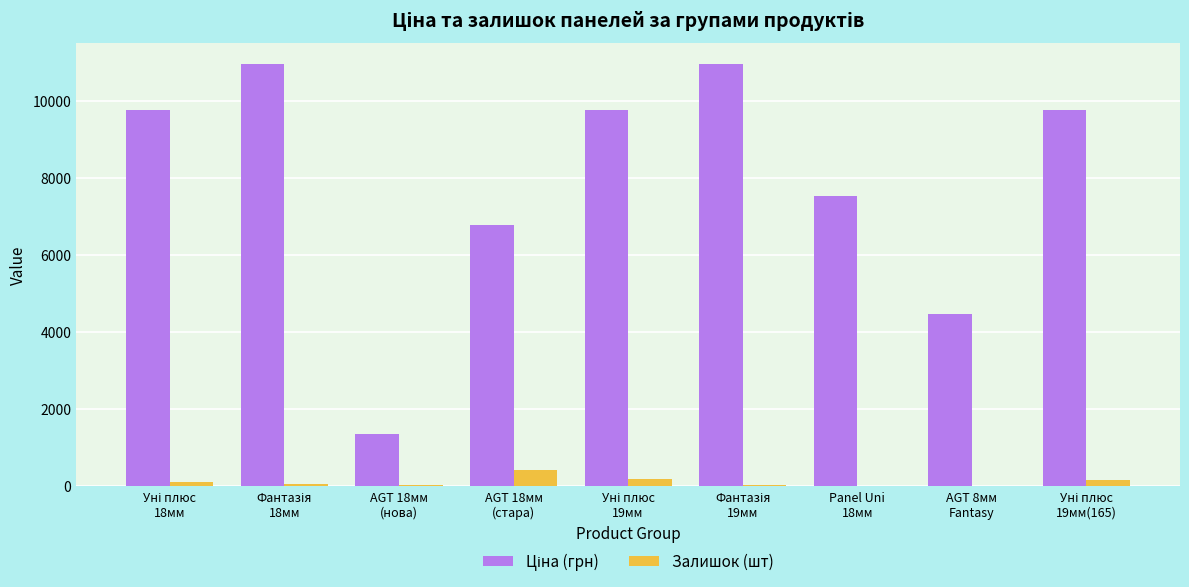

Reading left to right, transcribe all the data shown in this chart.

Ціна (грн): Уні плюс
18мм=9775.5	Фантазія
18мм=10964.4	AGT 18мм
(нова)=1347.9	AGT 18мм
(стара)=6787.1	Уні плюс
19мм=9775.5	Фантазія
19мм=10964.4	Panel Uni
18мм=7539.3	AGT 8мм
Fantasy=4470.6	Уні плюс
19мм(165)=9775.5
Залишок (шт): Уні плюс
18мм=107.0	Фантазія
18мм=66.0	AGT 18мм
(нова)=20.0	AGT 18мм
(стара)=410.0	Уні плюс
19мм=189.0	Фантазія
19мм=41.0	Panel Uni
18мм=11.0	AGT 8мм
Fantasy=0.0	Уні плюс
19мм(165)=165.0